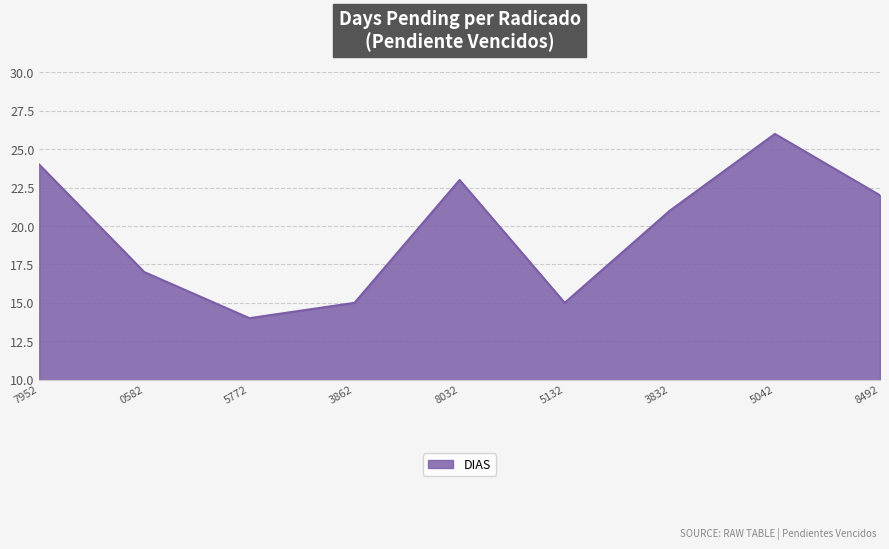

What is the average value?

20